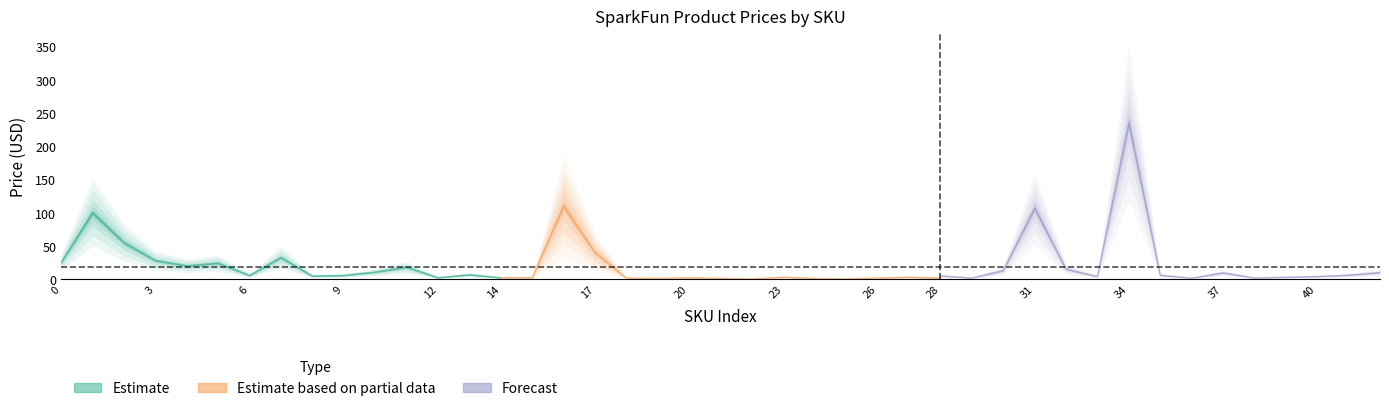

List the series in order of their peak value, highest first.

Price_fore, Price_mid, Price (USD)